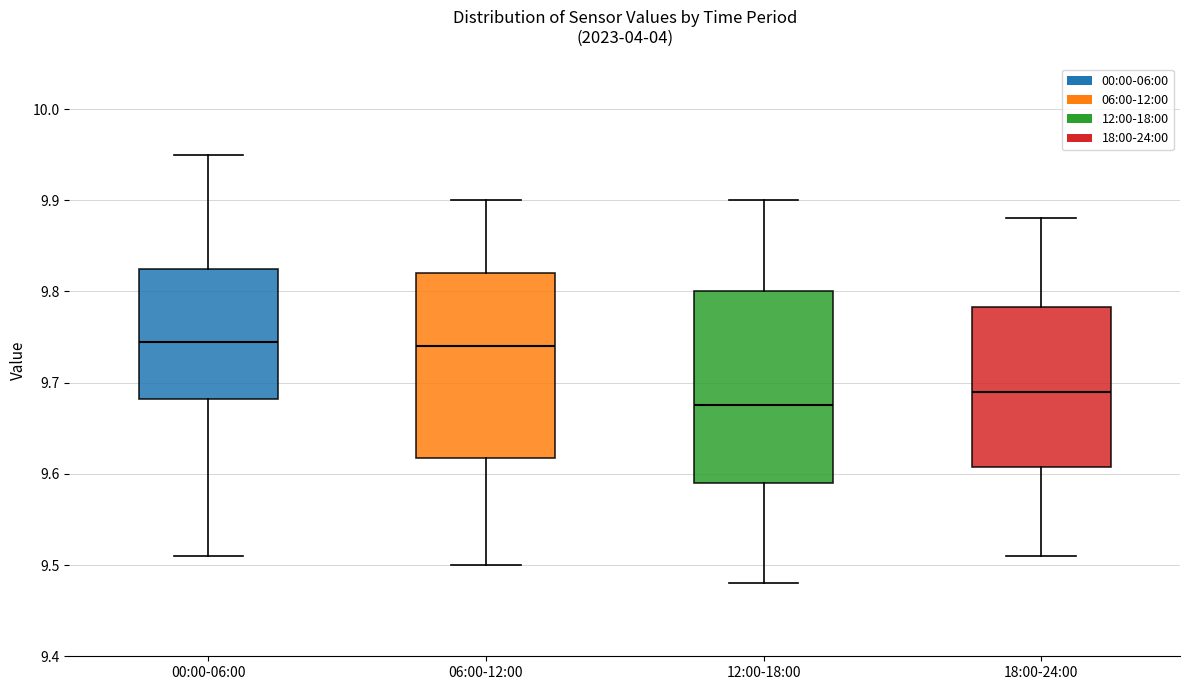

Where is the lower edge of the box for 00:00-06:00 on the y-axis? The values are not printed on the chart, so give them approximately, as read against the axis.

9.68